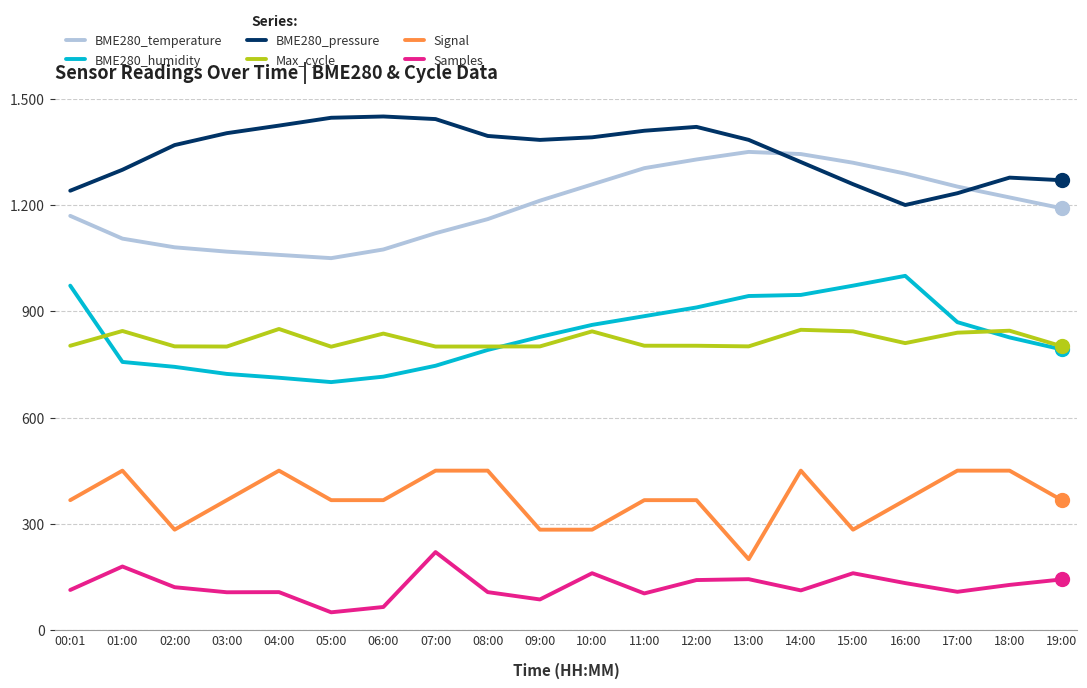

Where is the first local minimum for BME280_temperature?

05:00